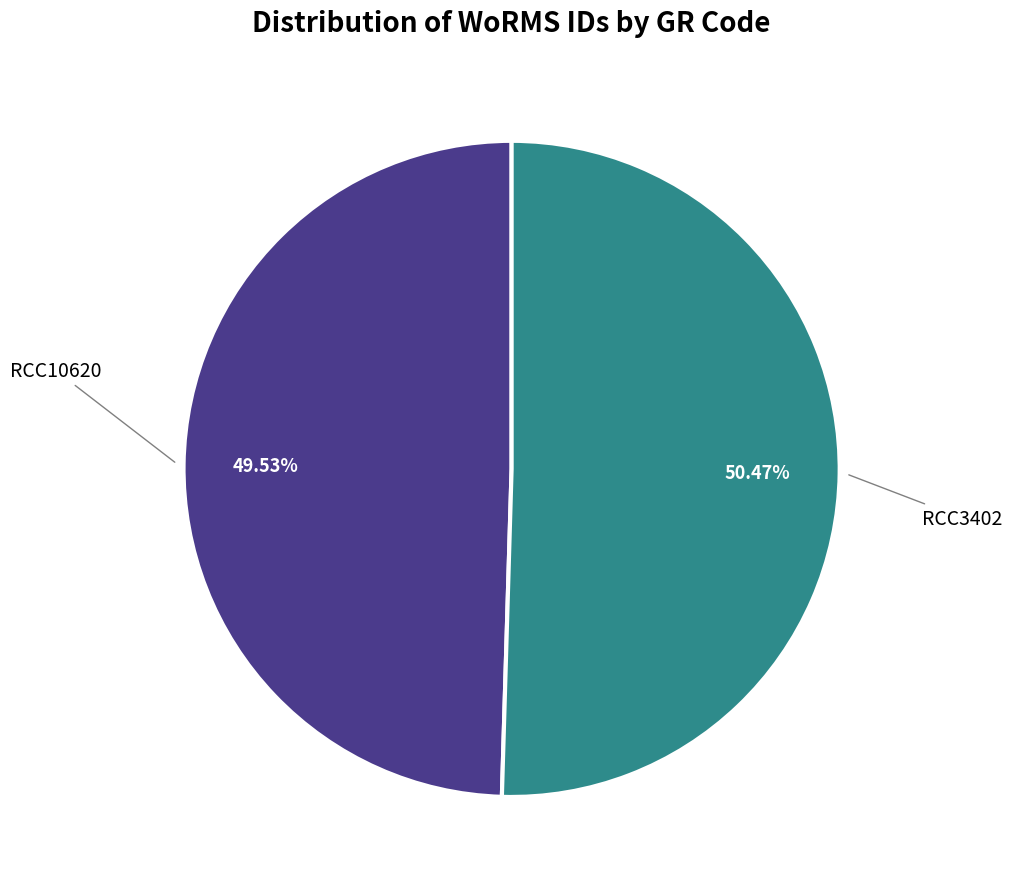

Is there any slice that represents more than half of the pie?

Yes